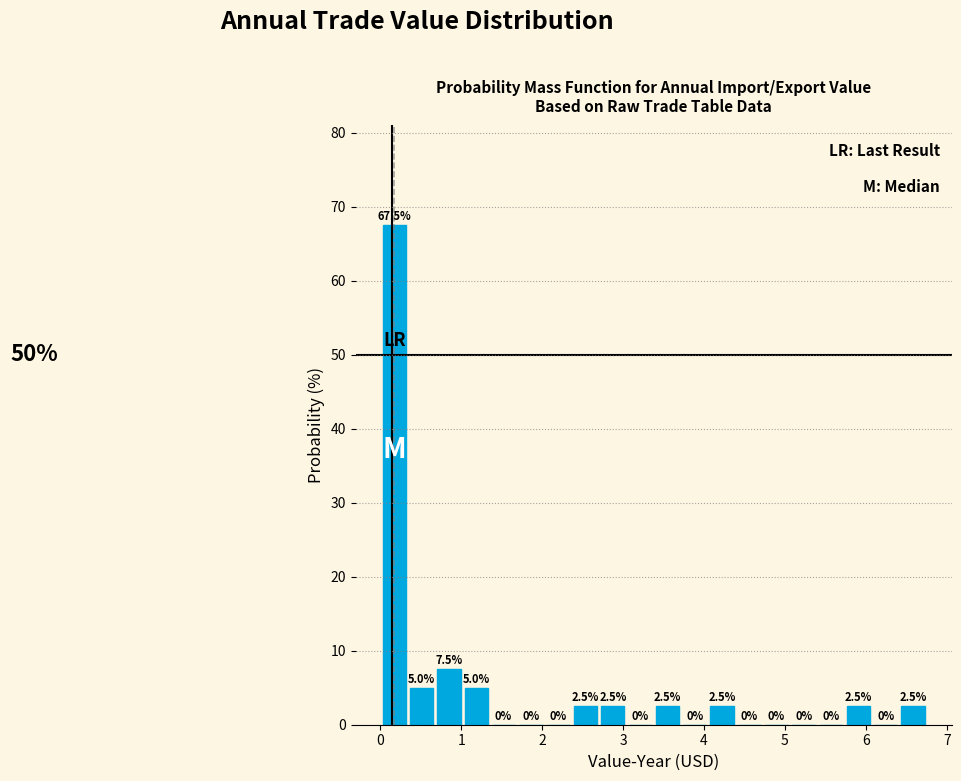

Read against the x-axis, roughly where is the centre of the tallest bar?

0.2